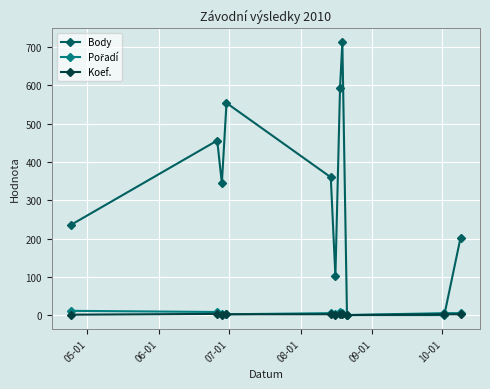

True or false: Koef. has more than 0 interior local peaks.

True